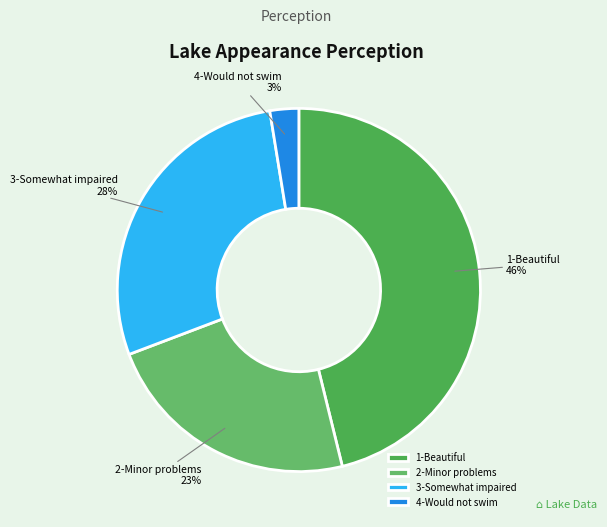

Does any single category account for the majority?

No